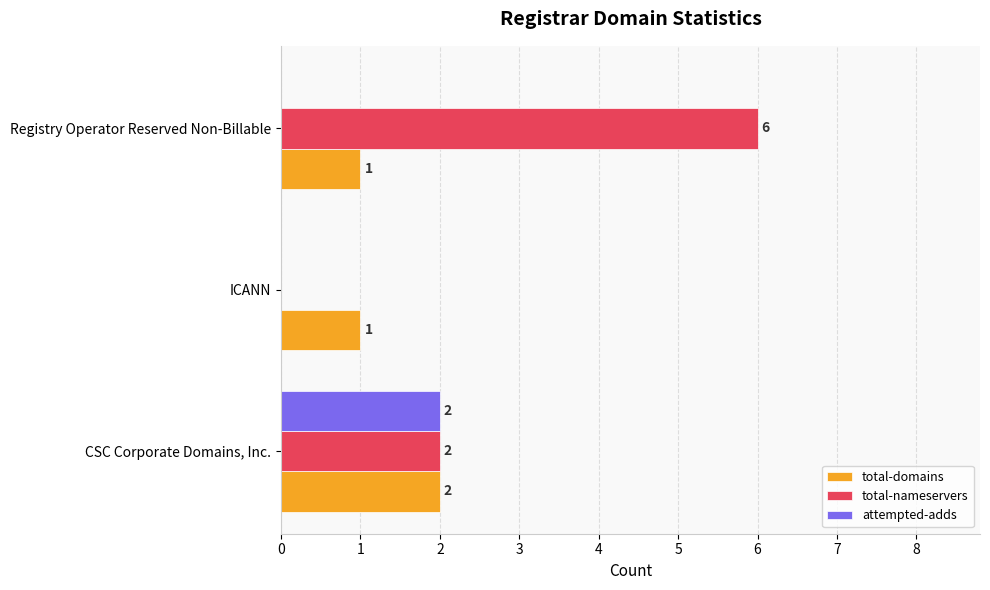

How many positive values does the attempted-adds series have?

1